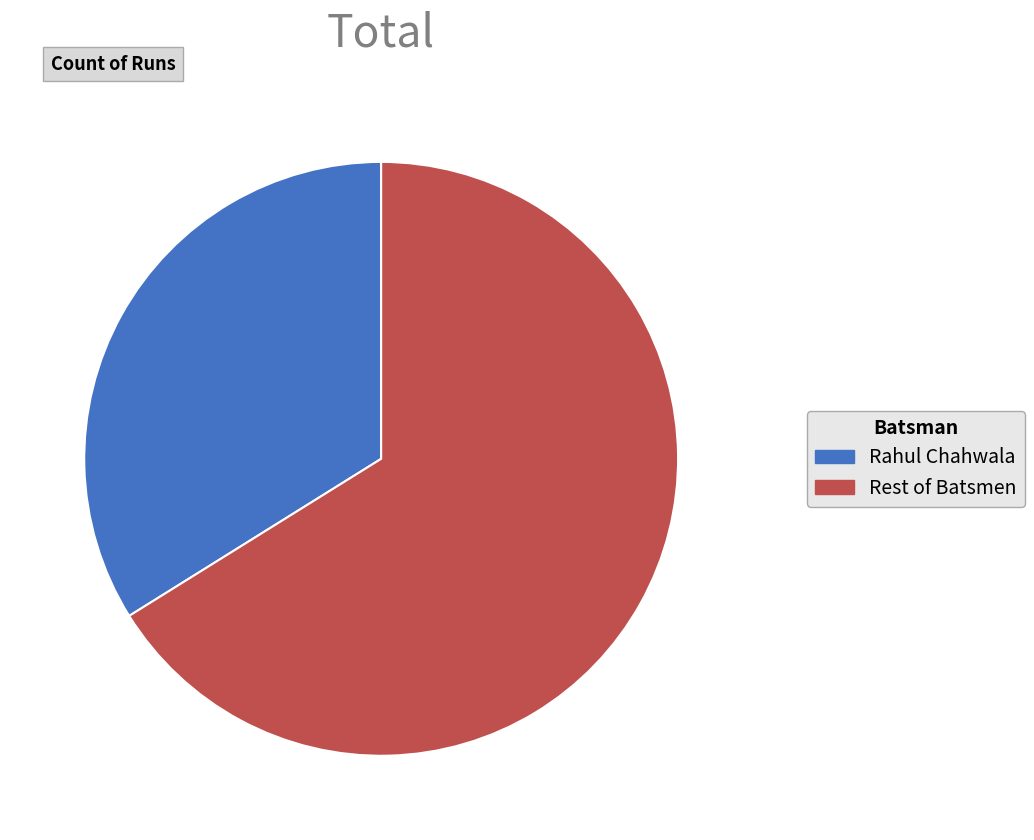

Count the number of slices in the pie.

2